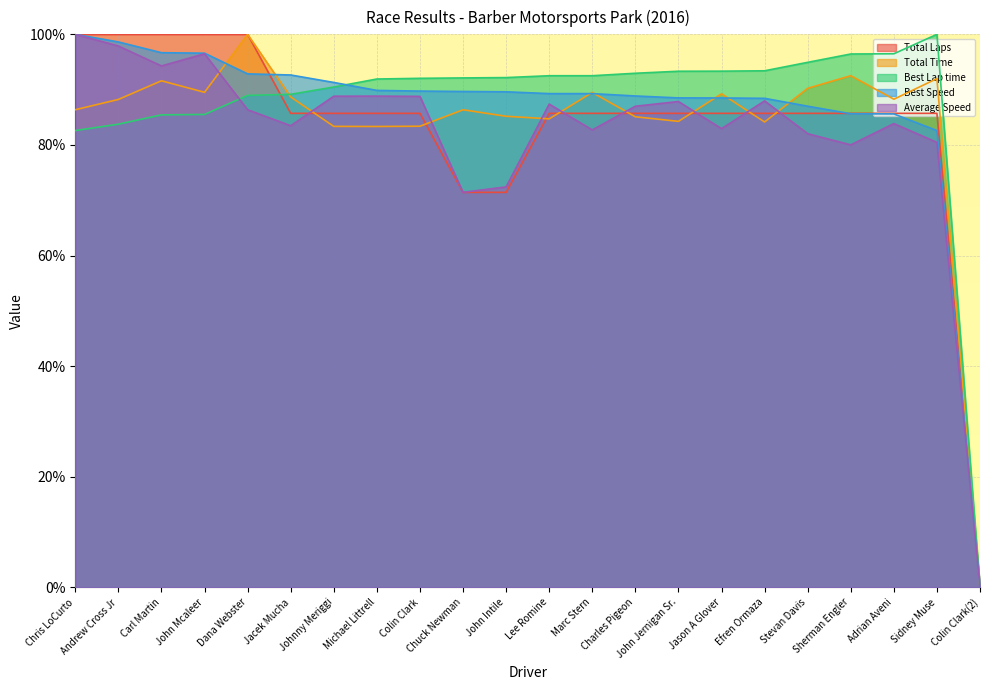

Where is Total Time nearest to the value 50?

Michael Littrell